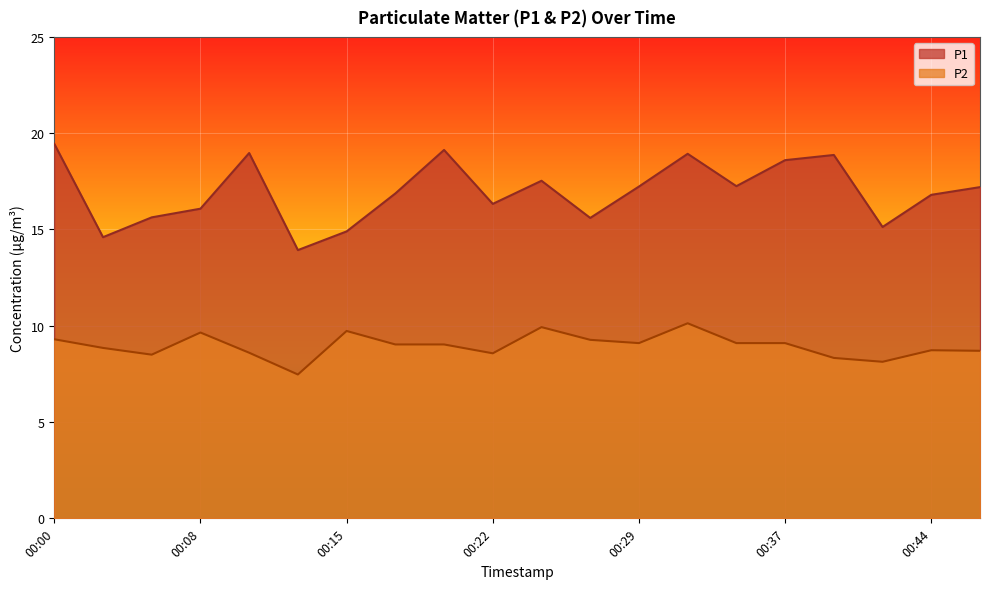

Reading left to right, list all the values displayed in this chart.

P1: 00:00=19.4	00:03=14.6	00:05=15.6	00:08=16.1	00:10=19.0	00:12=13.9	00:15=14.9	00:17=16.9	00:20=19.1	00:22=16.3	00:25=17.5	00:27=15.6	00:29=17.2	00:32=18.9	00:34=17.2	00:37=18.6	00:39=18.9	00:42=15.1	00:44=16.8	00:46=17.2
P2: 00:00=9.3	00:03=8.8	00:05=8.5	00:08=9.7	00:10=8.6	00:12=7.5	00:15=9.7	00:17=9.0	00:20=9.0	00:22=8.6	00:25=9.9	00:27=9.3	00:29=9.1	00:32=10.1	00:34=9.1	00:37=9.1	00:39=8.3	00:42=8.1	00:44=8.7	00:46=8.7